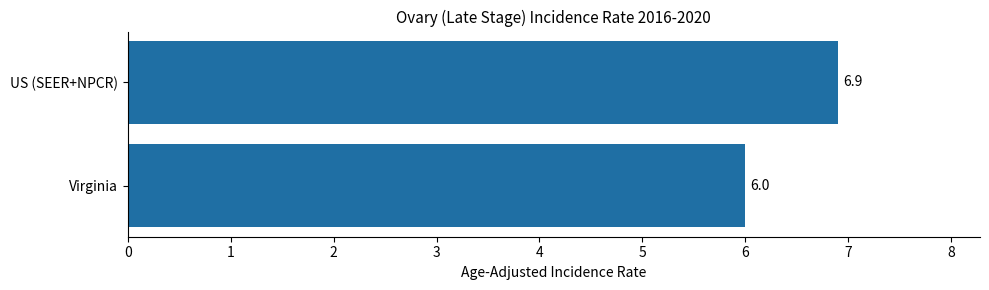

What is the sum of all values?

12.9